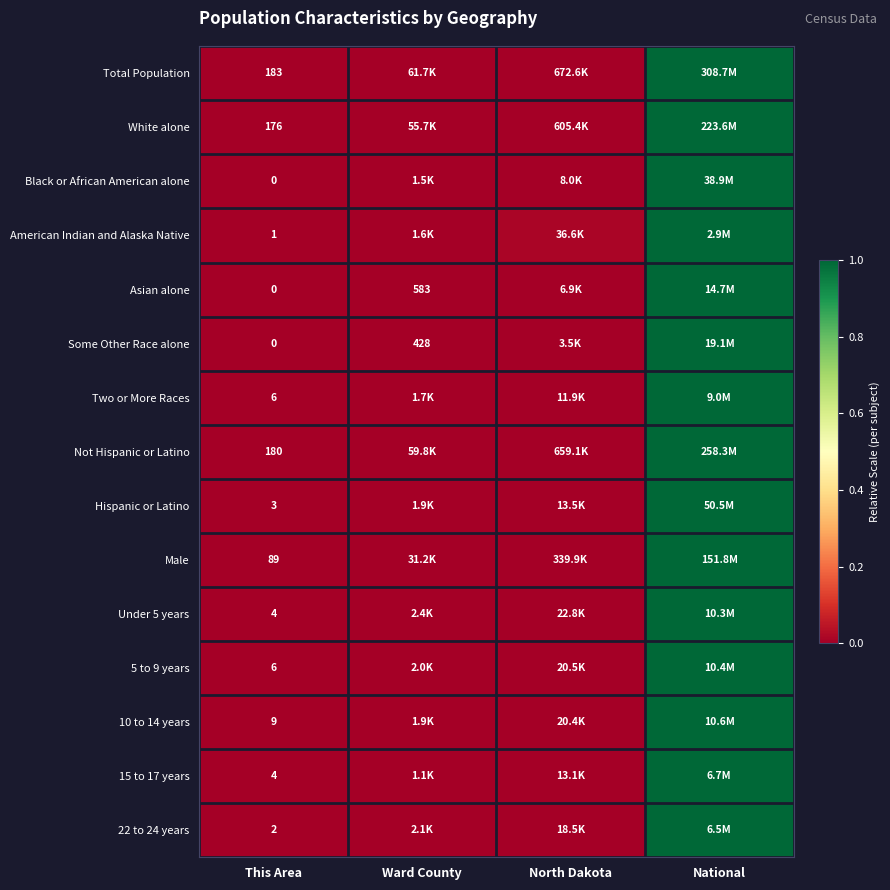

At which category is the sum across all series the highest?

National